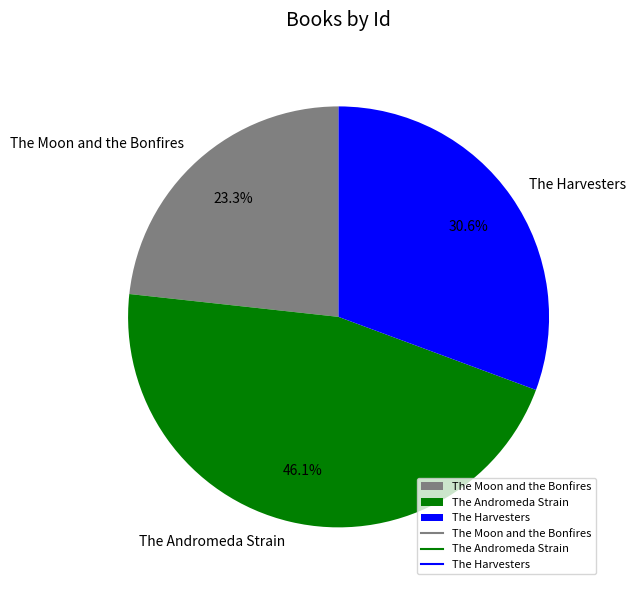

Which has a higher value, The Moon and the Bonfires or The Harvesters?

The Harvesters